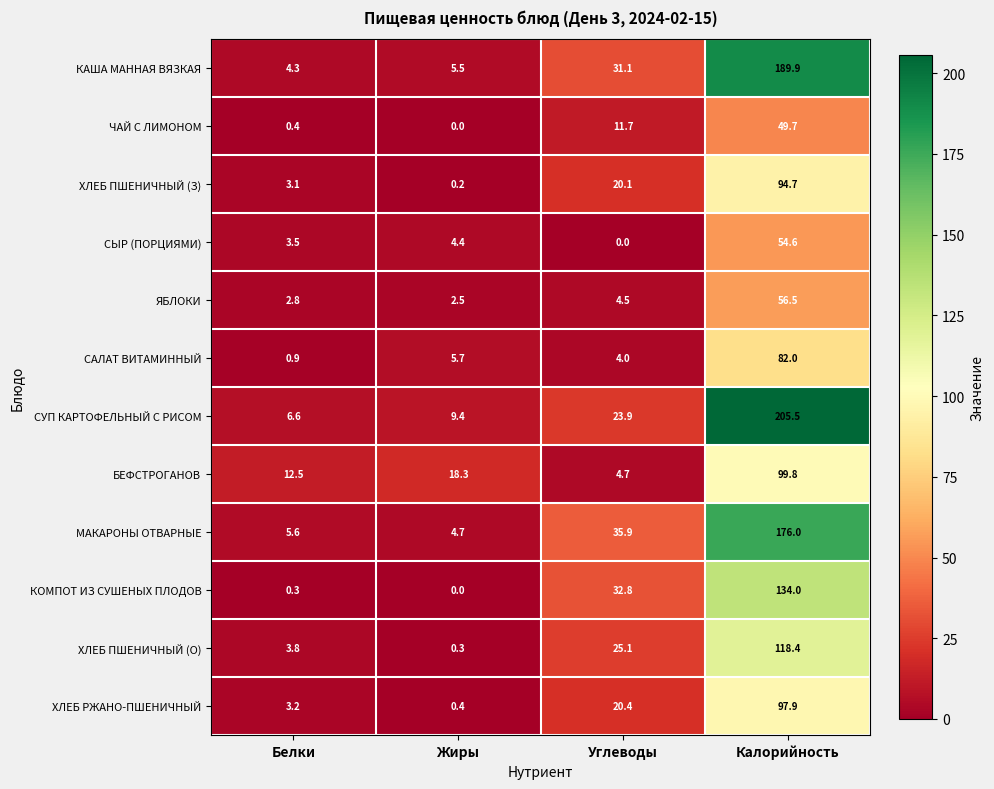

Rank the series at Калорийность from highest to lowest value.

СУП КАРТОФЕЛЬНЫЙ С РИСОМ, КАША МАННАЯ ВЯЗКАЯ, МАКАРОНЫ ОТВАРНЫЕ, КОМПОТ ИЗ СУШЕНЫХ ПЛОДОВ, ХЛЕБ ПШЕНИЧНЫЙ (О), БЕФСТРОГАНОВ, ХЛЕБ РЖАНО-ПШЕНИЧНЫЙ, ХЛЕБ ПШЕНИЧНЫЙ (З), САЛАТ ВИТАМИННЫЙ, ЯБЛОКИ, СЫР (ПОРЦИЯМИ), ЧАЙ С ЛИМОНОМ